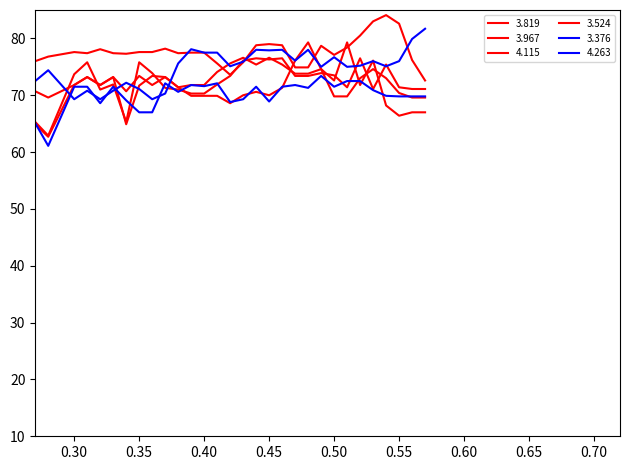

Does the chart have visible grid lines?

No